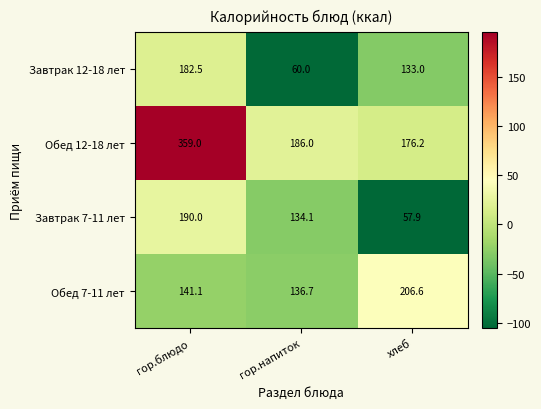

Is it true that Завтрак 12-18 лет equals 95.1 at гор.блюдо?

False